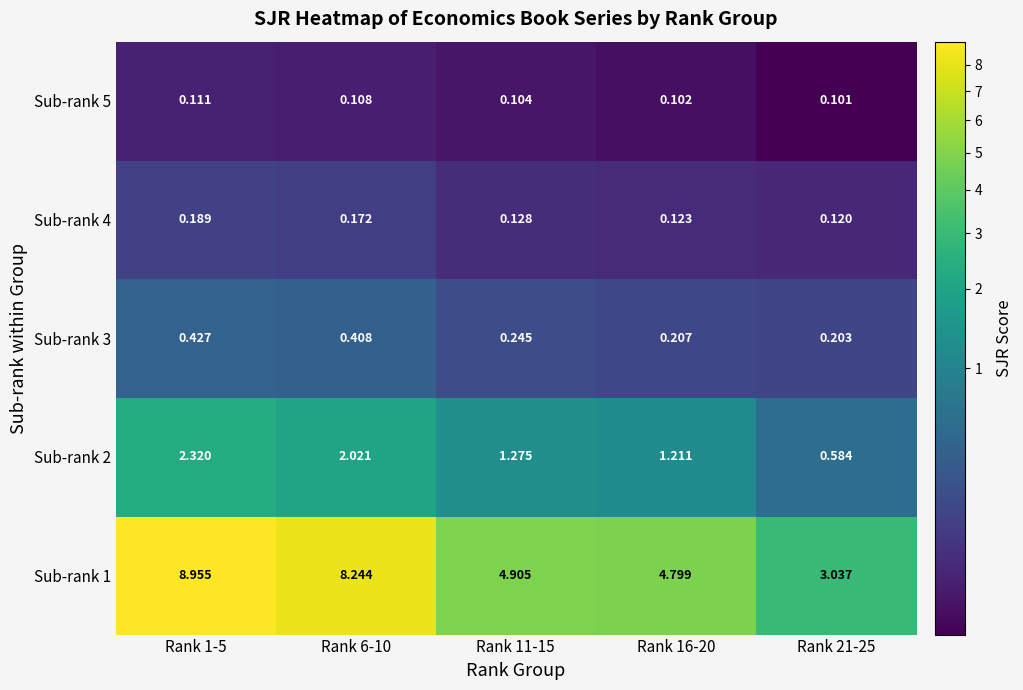

Rank the series by their maximum value, from highest to lowest.

Sub-rank 1, Sub-rank 2, Sub-rank 3, Sub-rank 4, Sub-rank 5